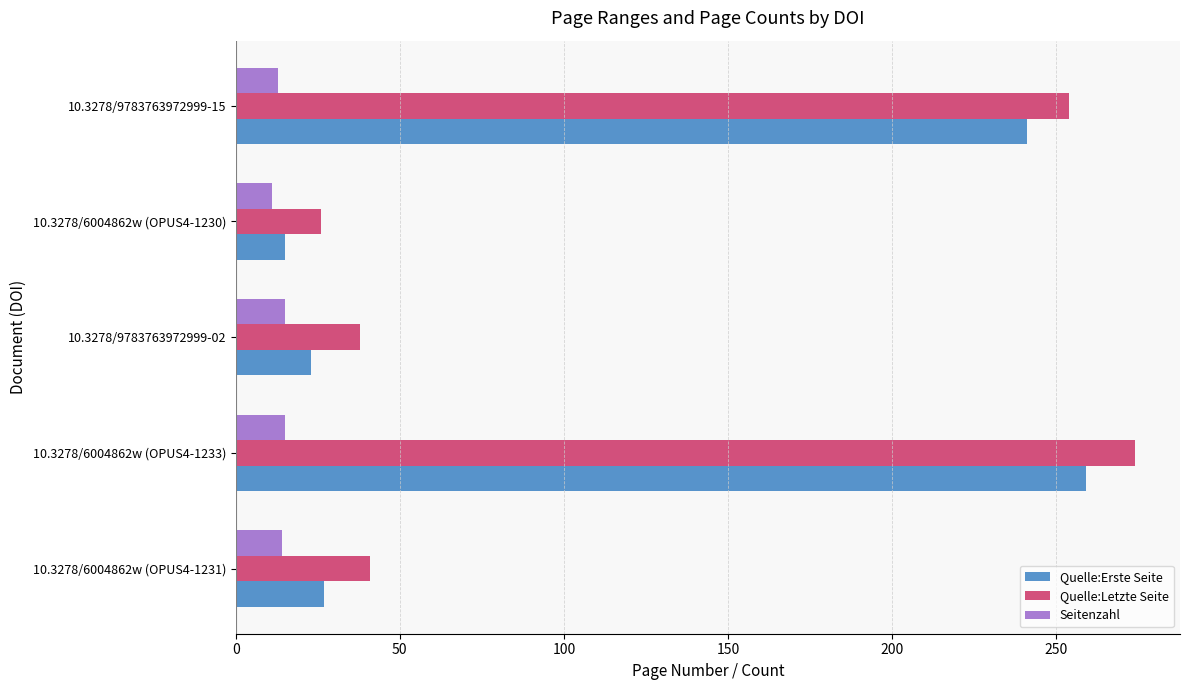

Is it true that Quelle:Letzte Seite equals 62 at 10.3278/6004862w (OPUS4-1231)?

False